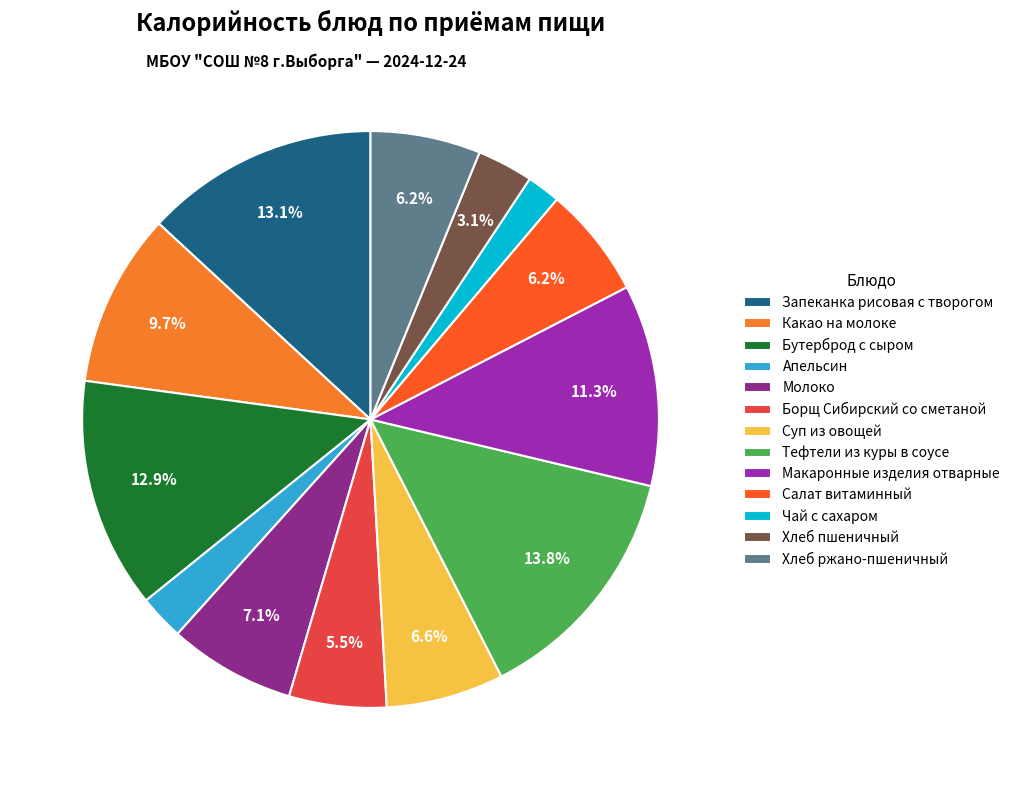

Count the number of slices in the pie.

13